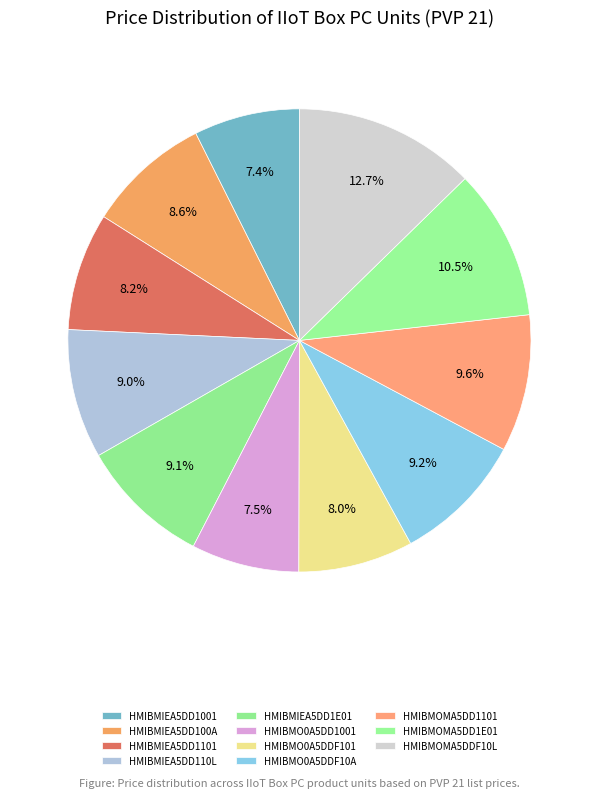

To the nearest percent, what portion does HMIBMIEA5DD1001 represent?

7%